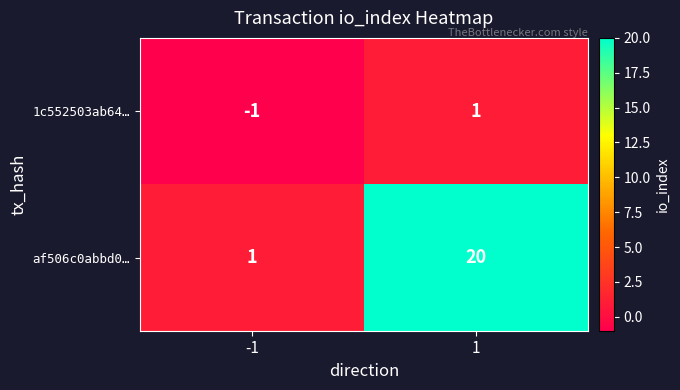

At which category is the sum across all series the highest?

1